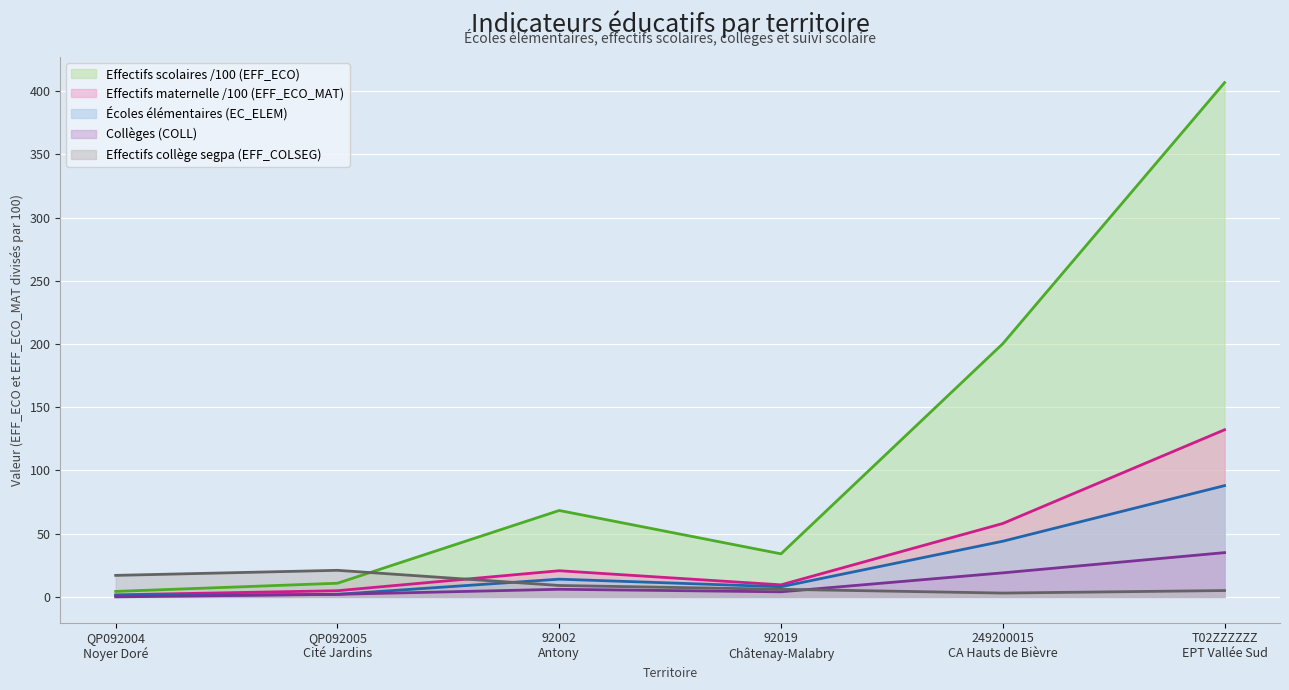

The value of EC_ELEM at 92019
Châtenay-Malabry is 4.5. True or false?

False